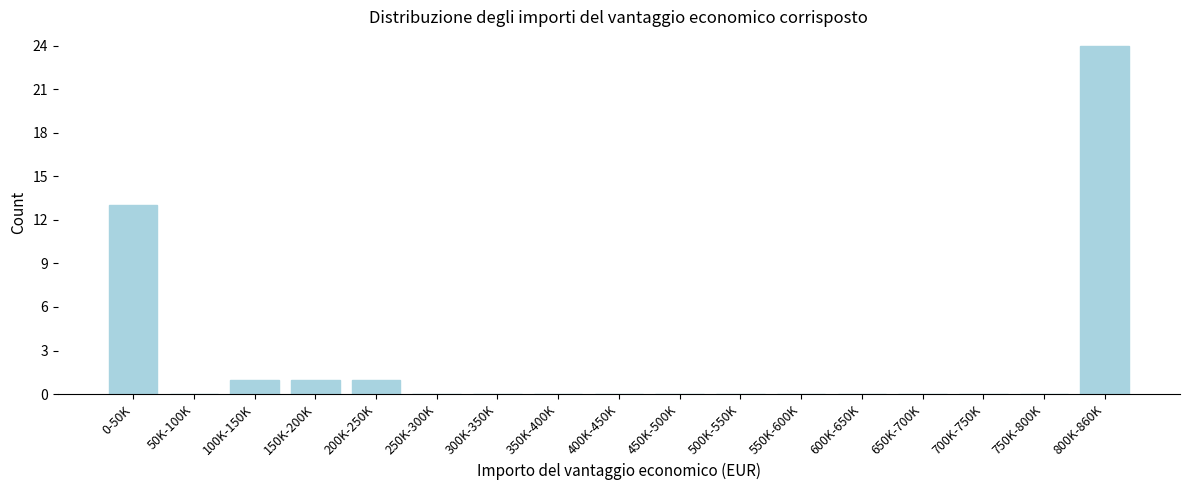

Reading left to right, what are all the values shown in this chart?

0-50K=13	50K-100K=0	100K-150K=1	150K-200K=1	200K-250K=1	250K-300K=0	300K-350K=0	350K-400K=0	400K-450K=0	450K-500K=0	500K-550K=0	550K-600K=0	600K-650K=0	650K-700K=0	700K-750K=0	750K-800K=0	800K-860K=24